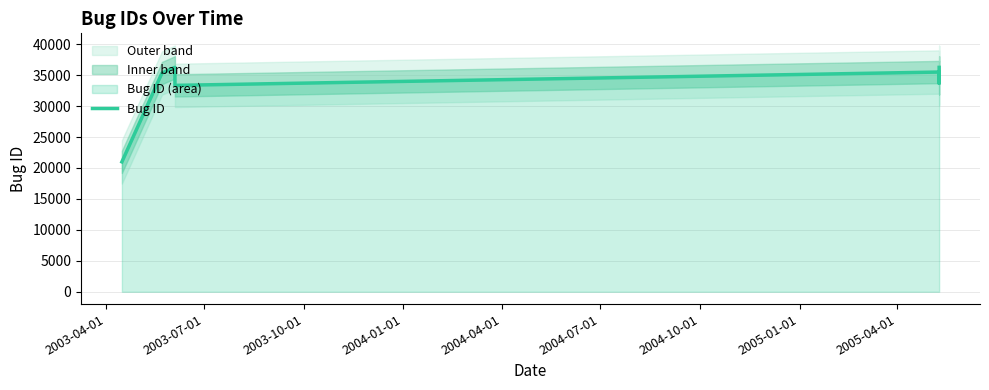

What is the value of the 7th point from the left?

36257